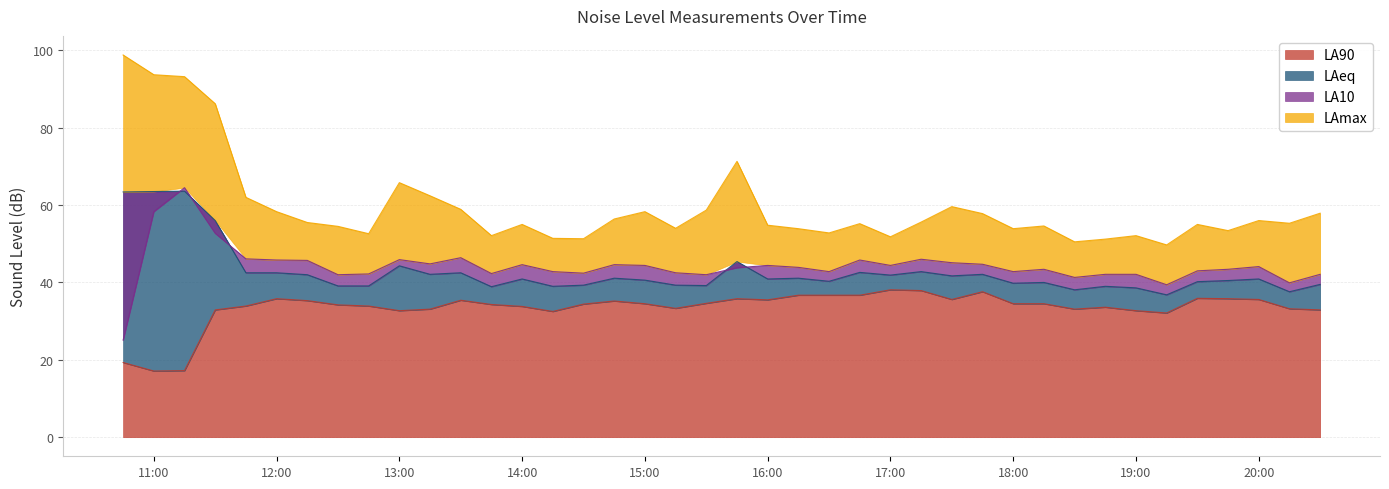

Where is LA90 nearest to the value 27?

2021-06-10 19:15